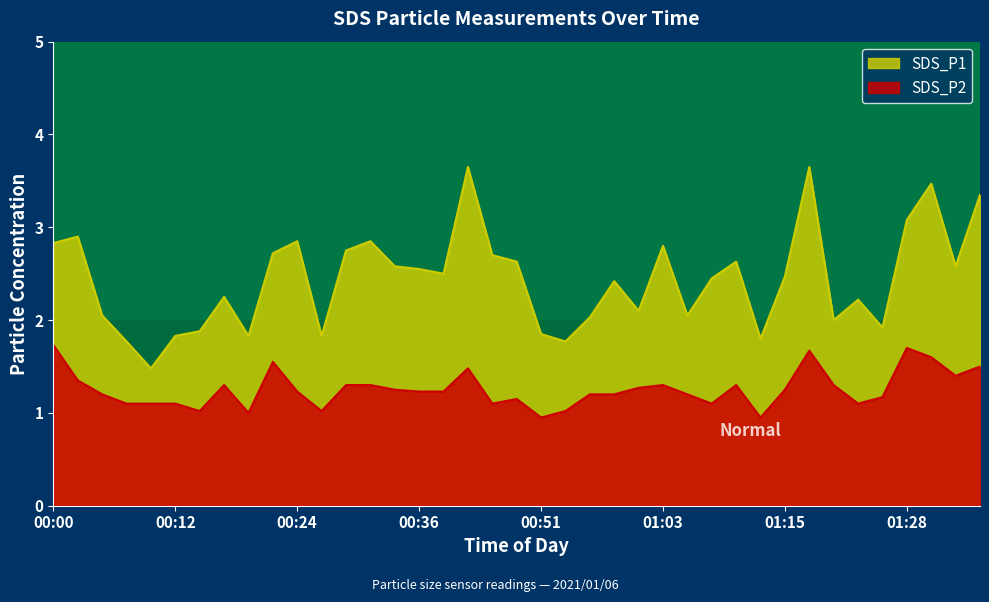

Which series has the widest spread of values?

SDS_P1